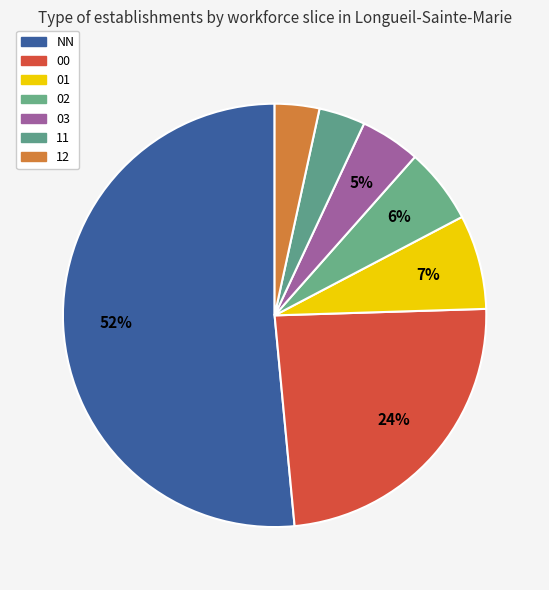

Count the number of slices in the pie.

7